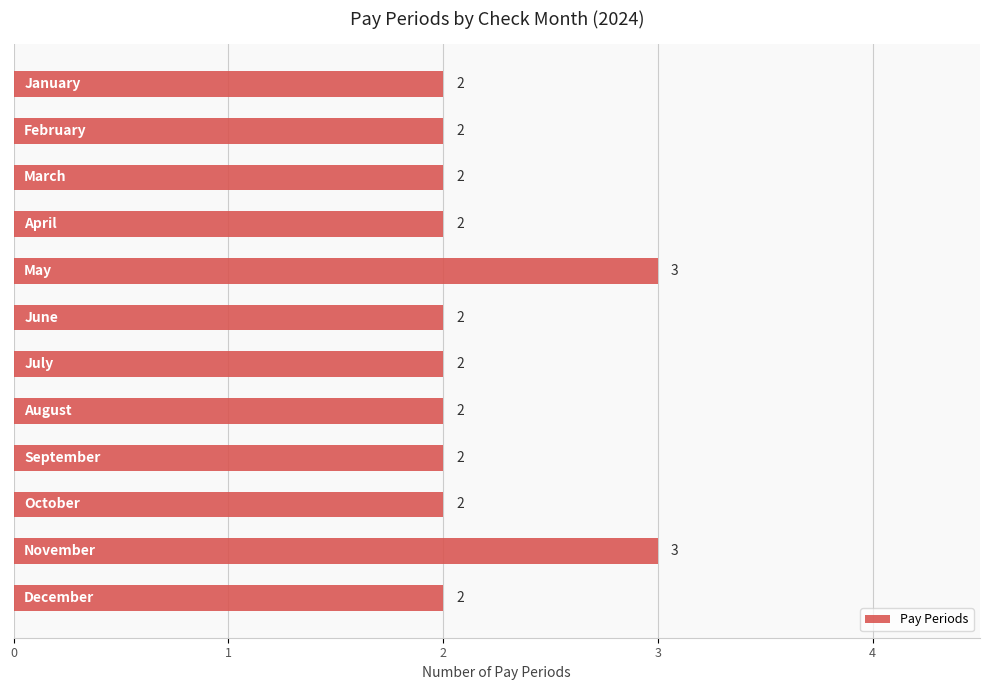

What is the value of the 6th bar from the top?

2